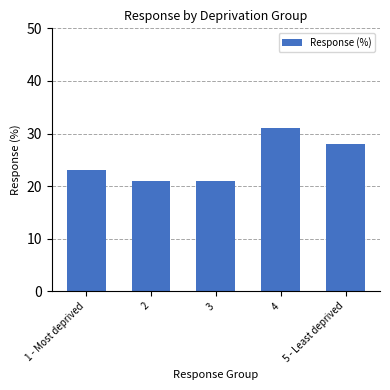

At which label is the value closest to 26?

5 - Least deprived